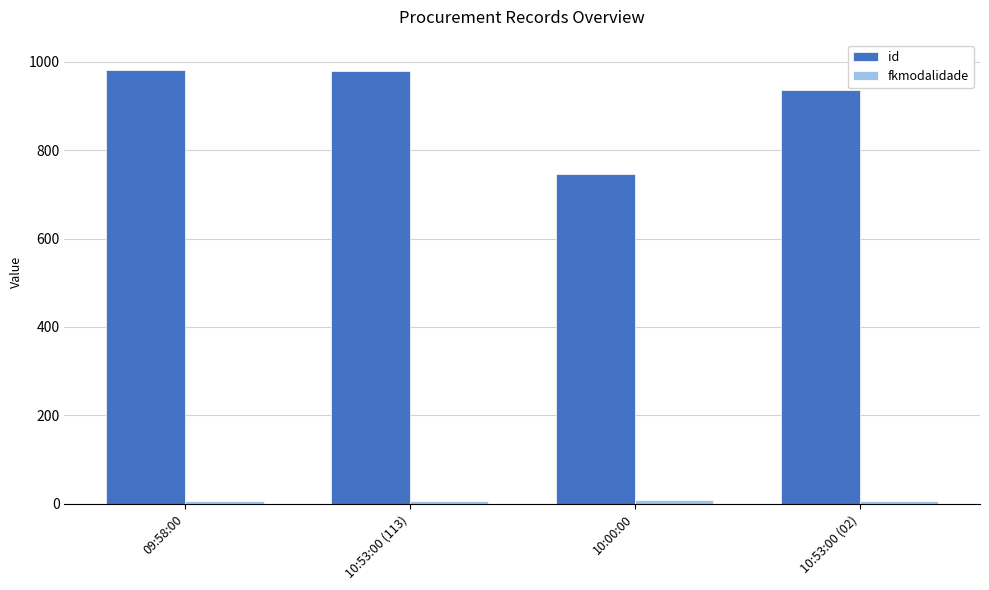

What is the label of the 3rd bar from the left?

10:00:00